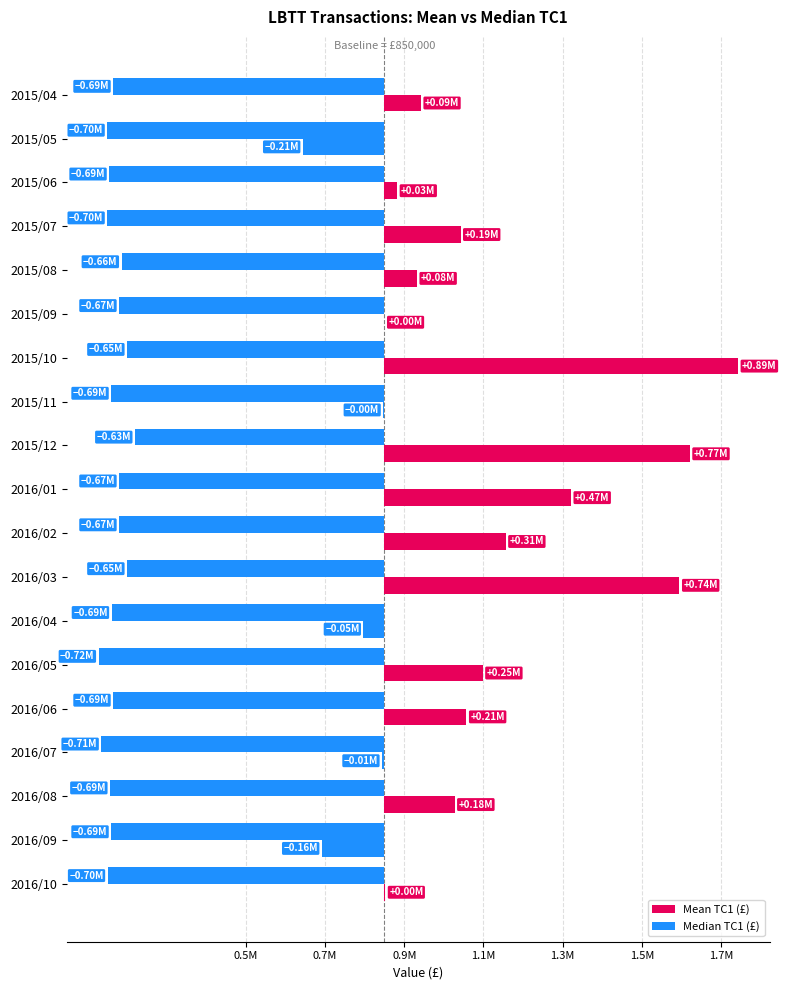

True or false: Median TC1 (£) has a value of -685000 at 2016/06.

True